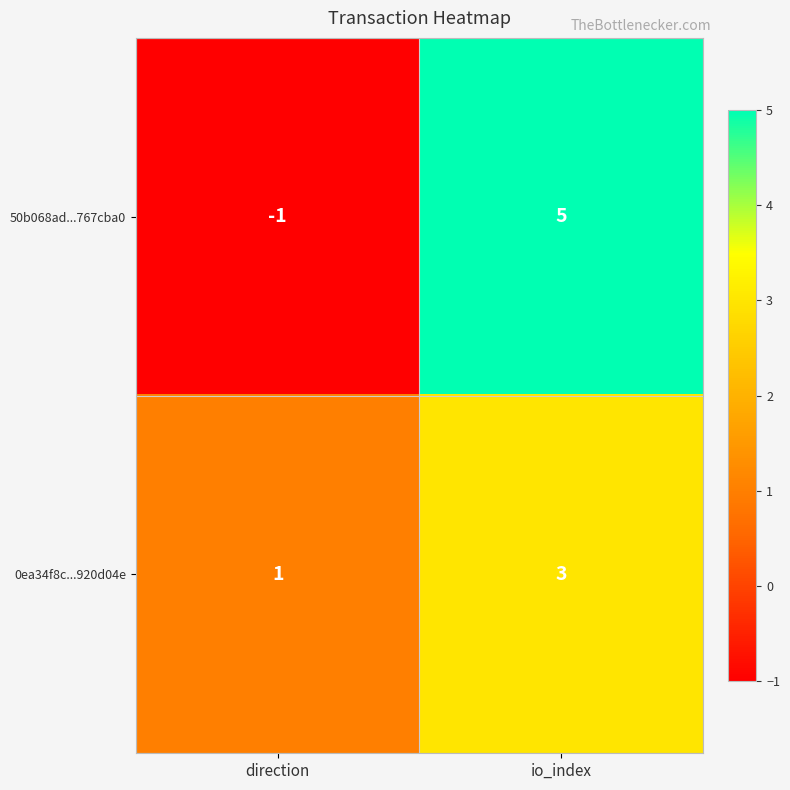

How many categories are shown in the chart?

2